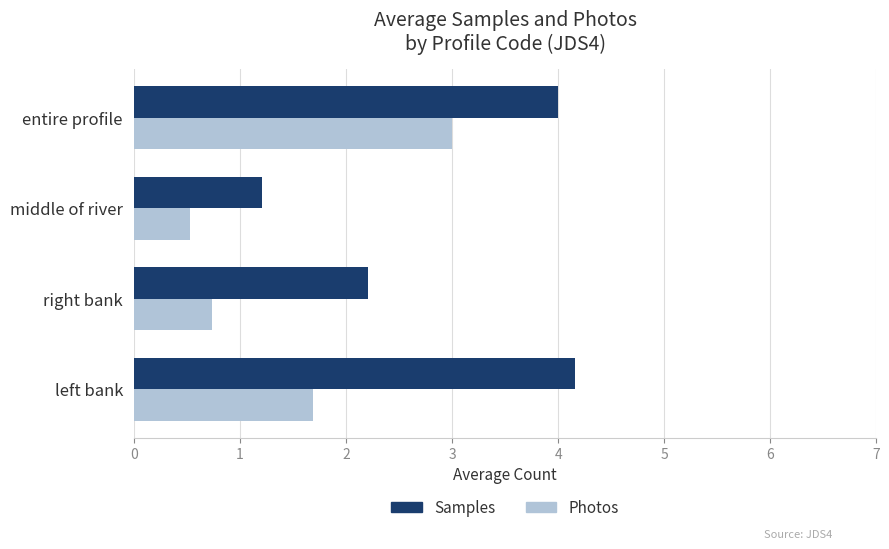

Which series changed the most between middle of river and entire profile?

Samples